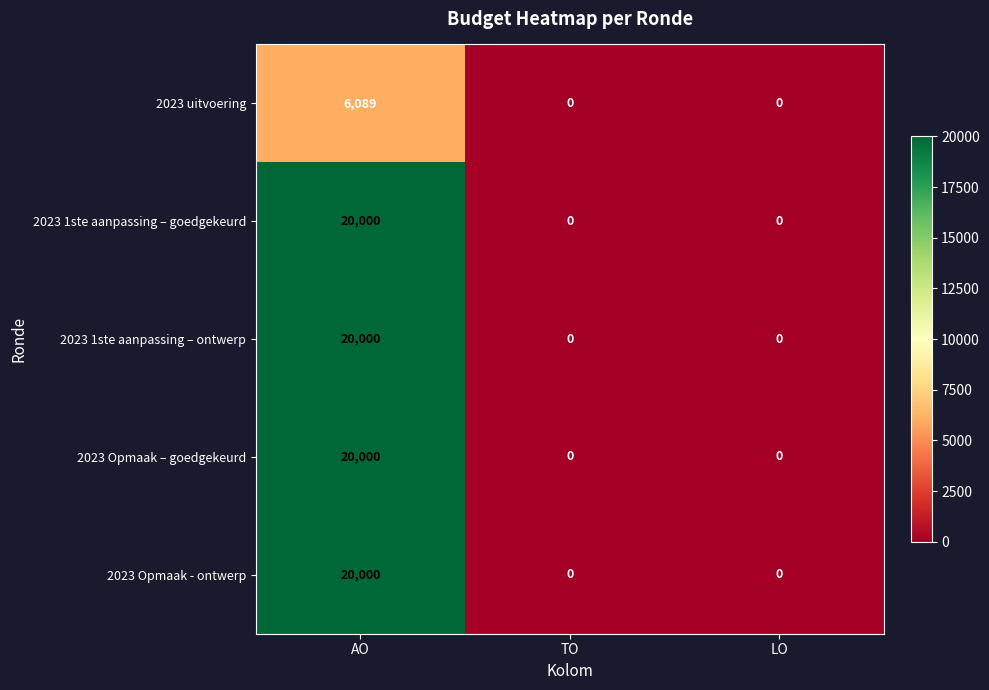

What is the average value of the 2023 Opmaak – goedgekeurd series?

6667